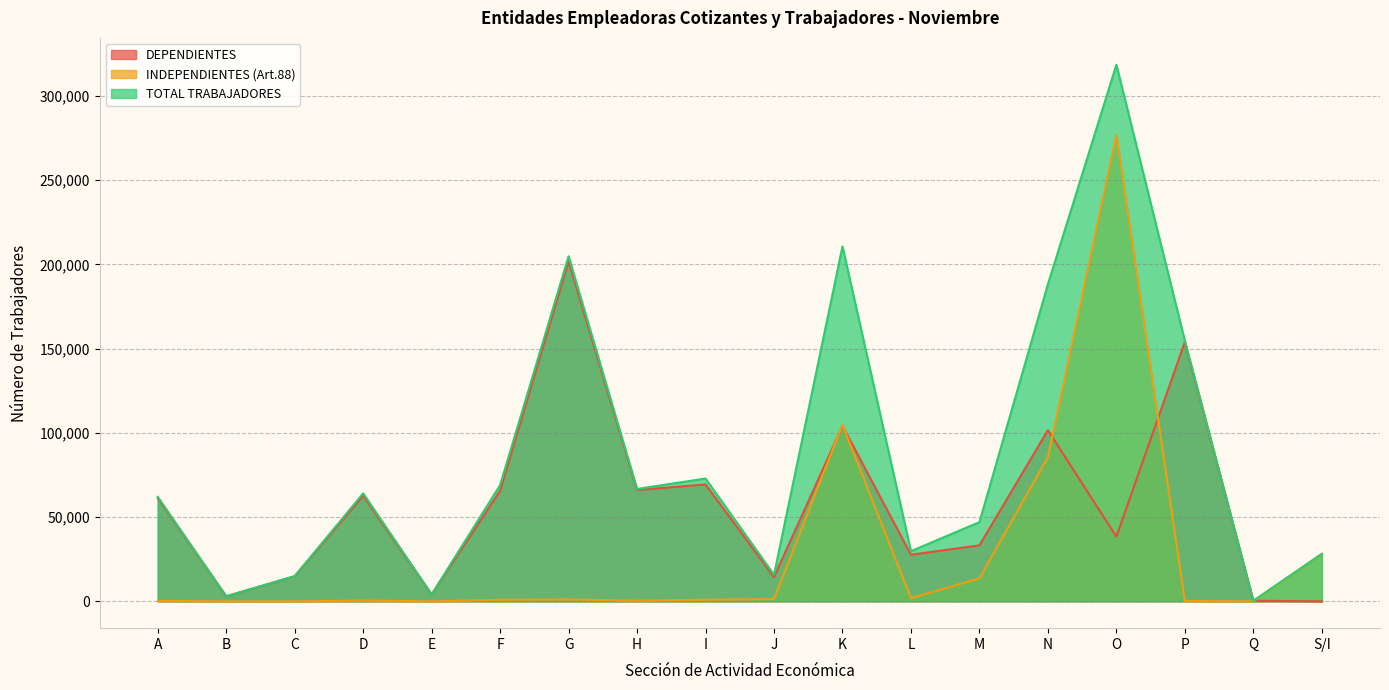

What is the label of the 9th point from the left?

I